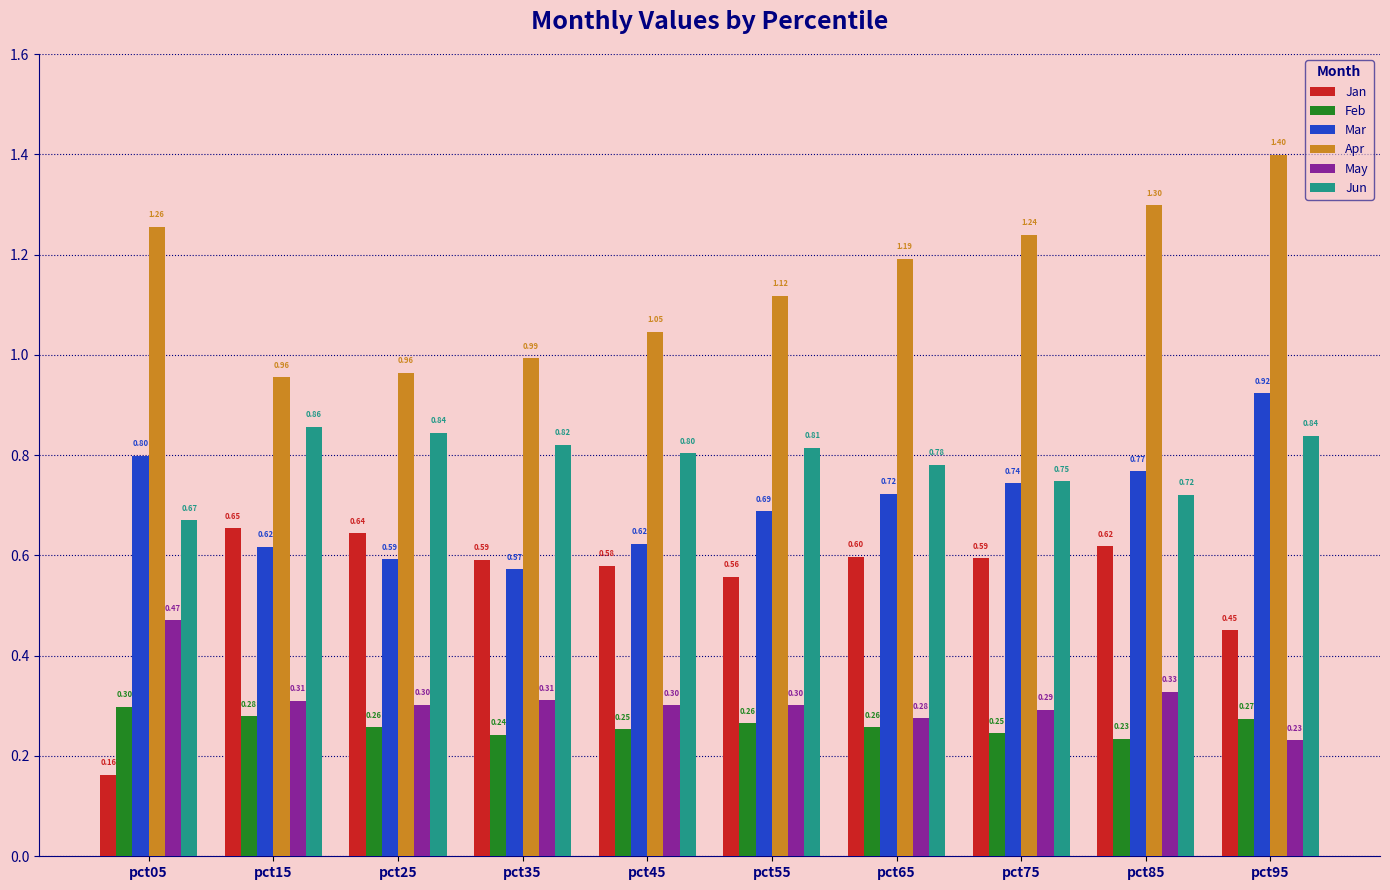

What is the sum of the Jun values at pct75 and pct15?

1.6